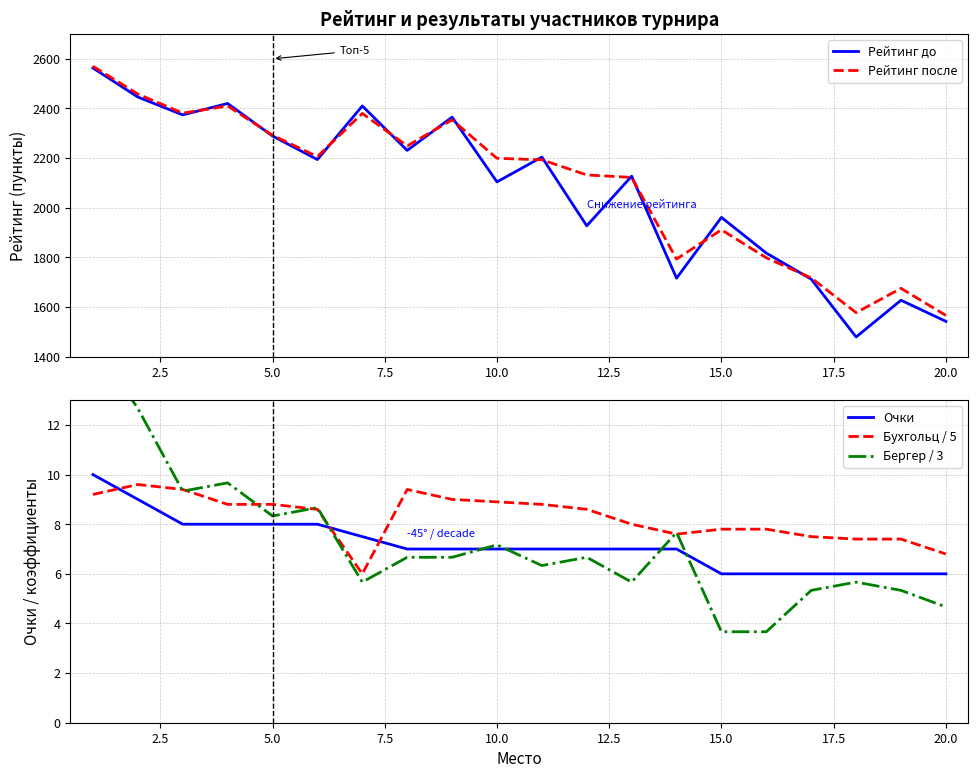

True or false: Очки and Бергер / 3 cross at least once.

True